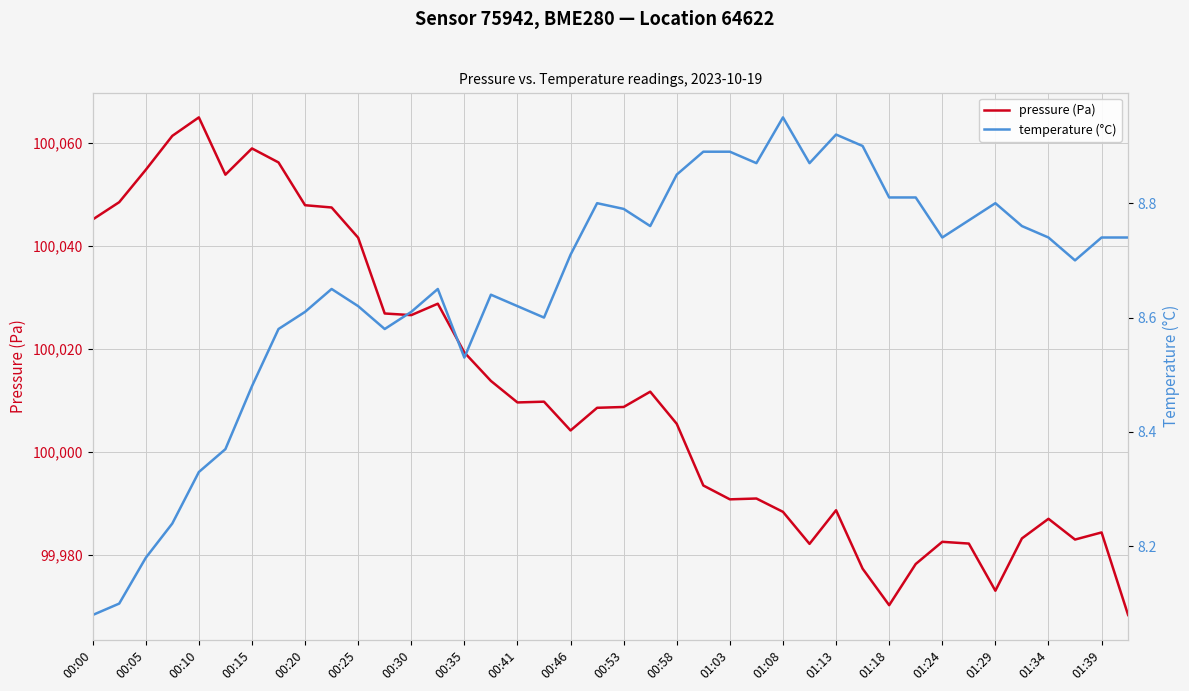

What is the label of the 40th point from the right?

00:00